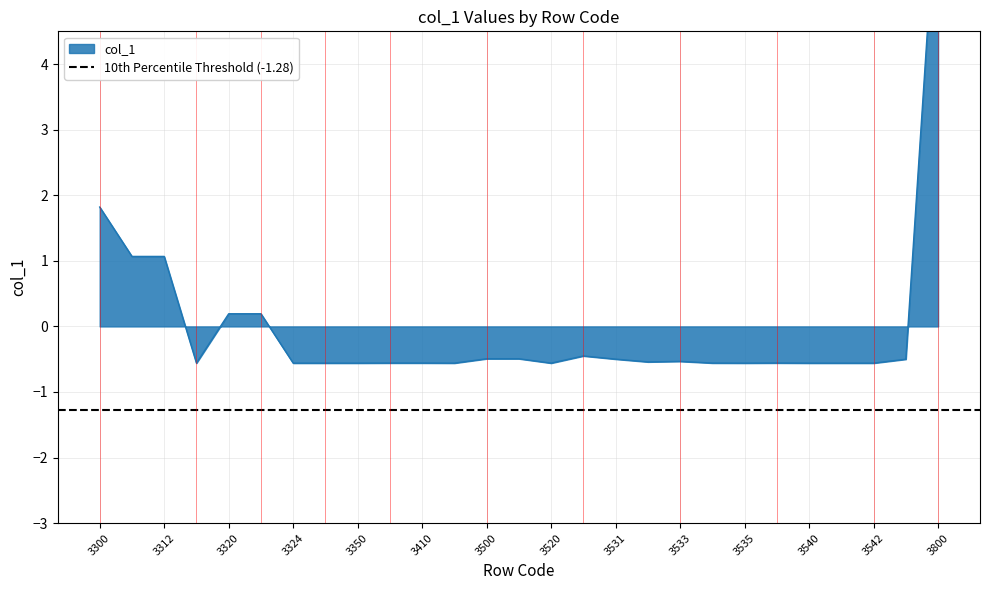

How many points are higher than both their immediate neighbors (excluding endpoints)?

6